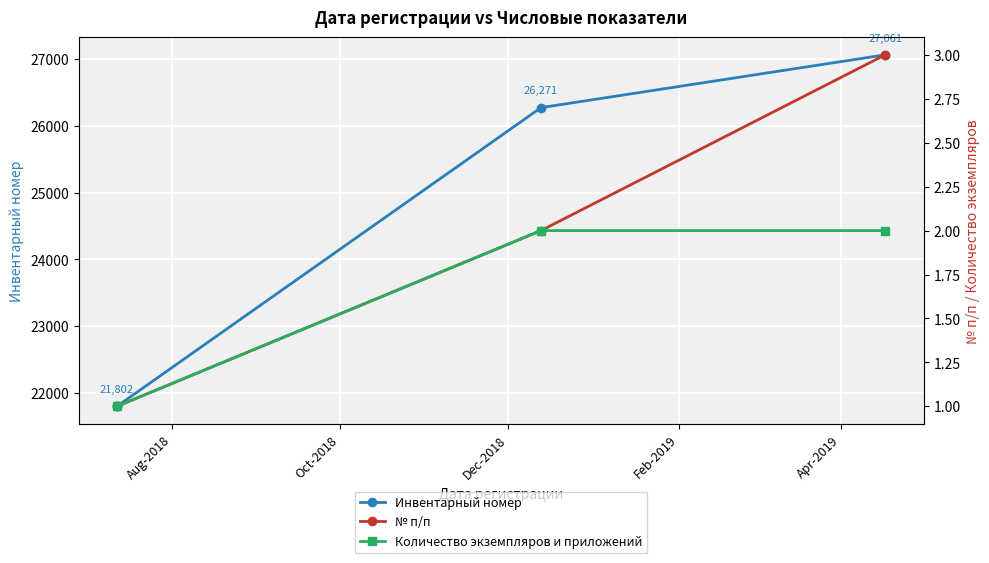

What is the minimum value for Инвентарный номер?

21802